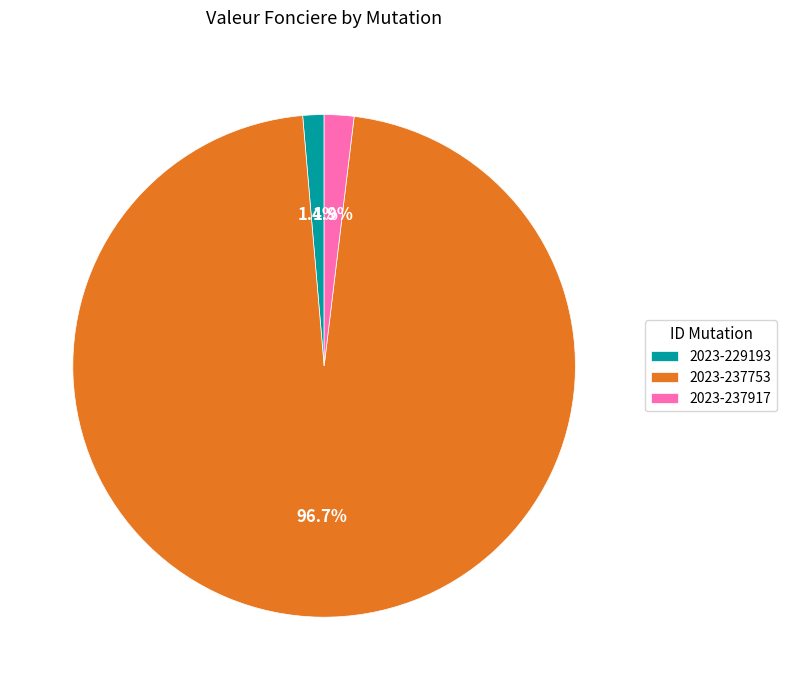

Between 2023-237917 and 2023-237753, which is larger?

2023-237753